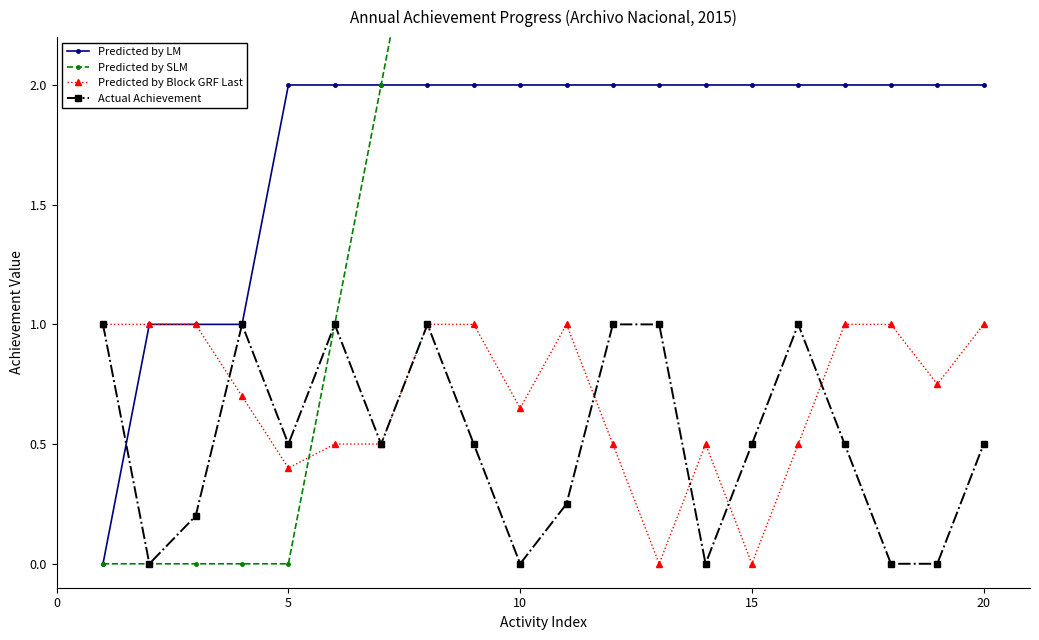

True or false: Predicted by Block GRF Last has more than 1 interior local peaks.

True